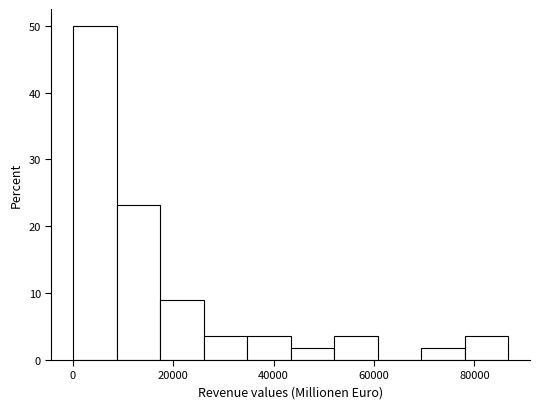

Reading left to right, transcribe this chart: for each bar, give the range it covers on the x-axis and its height. Neither the bar edges nor the heights are printed on the chart, so give them approximately, as read against the axes.

0 to 8000: 50
8000 to 18000: 23
18000 to 26000: 9
26000 to 34000: 4
34000 to 44000: 4
44000 to 52000: 2
52000 to 60000: 4
60000 to 70000: 0
70000 to 78000: 2
78000 to 86000: 4